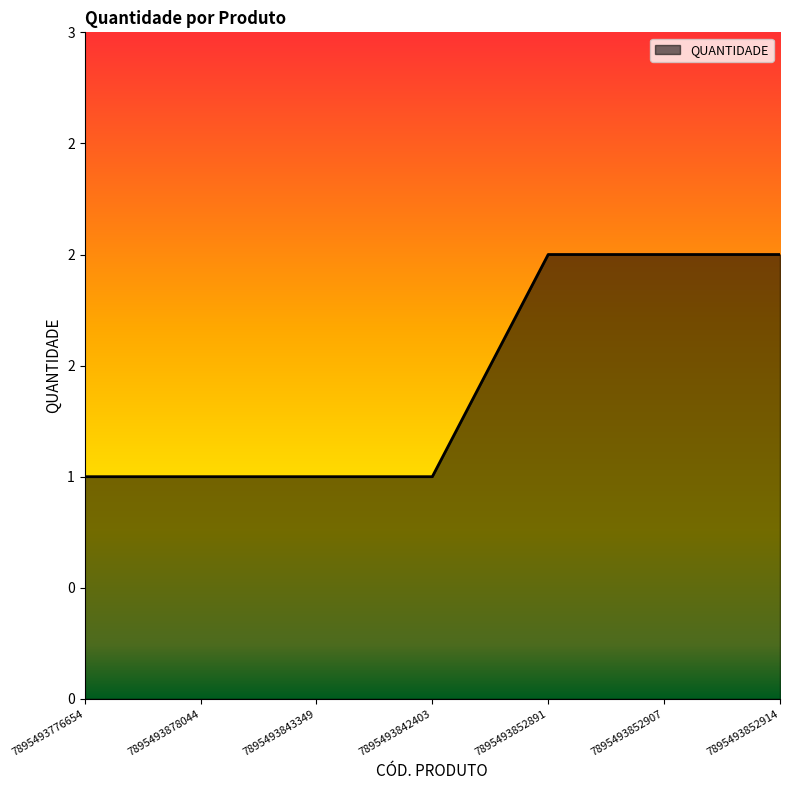

Reading right to left, extract all data points from this chart.

7895493852914=2	7895493852907=2	7895493852891=2	7895493842403=1	7895493843349=1	7895493878044=1	7895493776654=1